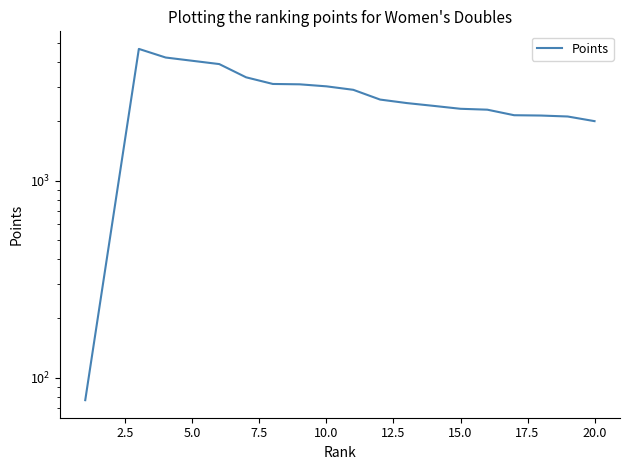

How many lines are shown in the chart?

1